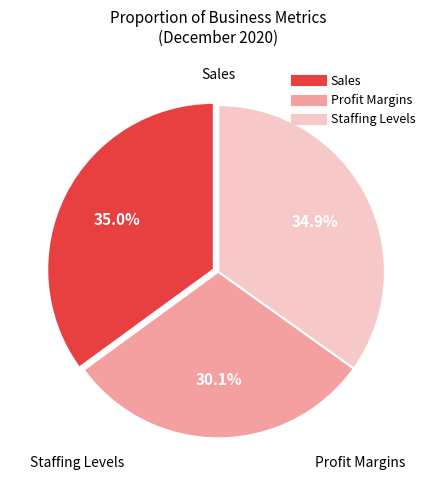

Which slice is the smallest?

Profit Margins